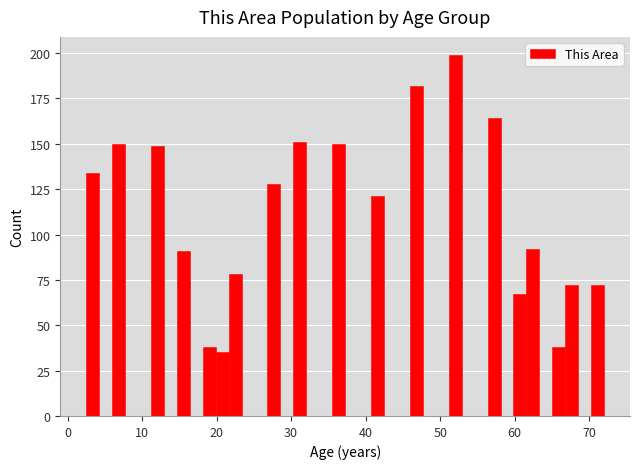

Around what value on the x-axis is the tallest bar? Give the approximate position of its centre, as read against the axis.

52